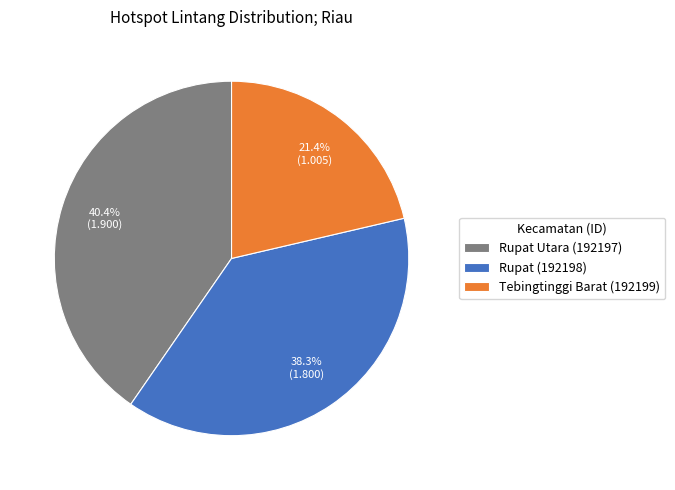

Rank the categories by value from highest to lowest.

Rupat Utara (192197), Rupat (192198), Tebingtinggi Barat (192199)